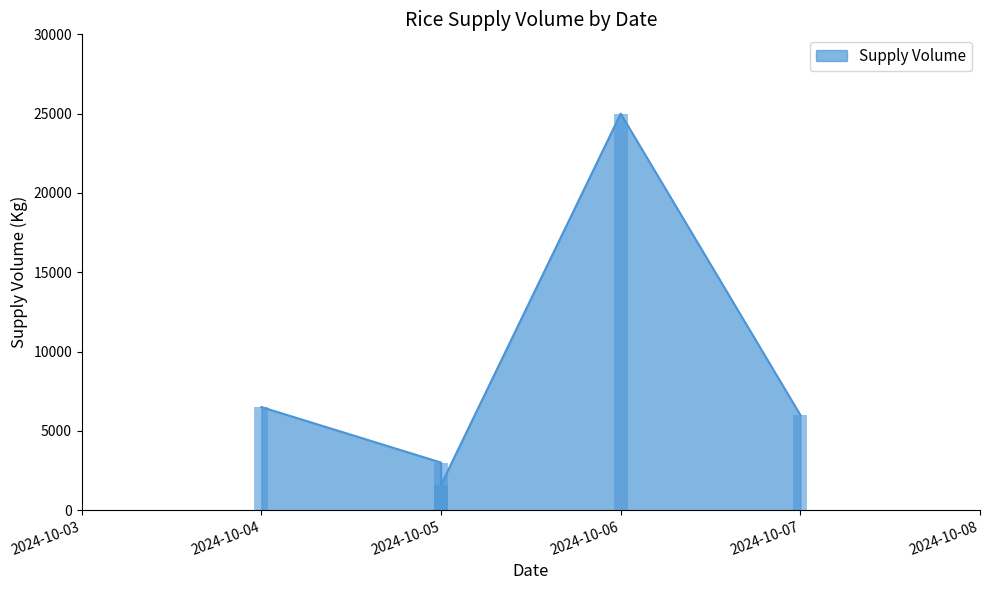

True or false: the data shows 1836 at 2024-10-05.

False